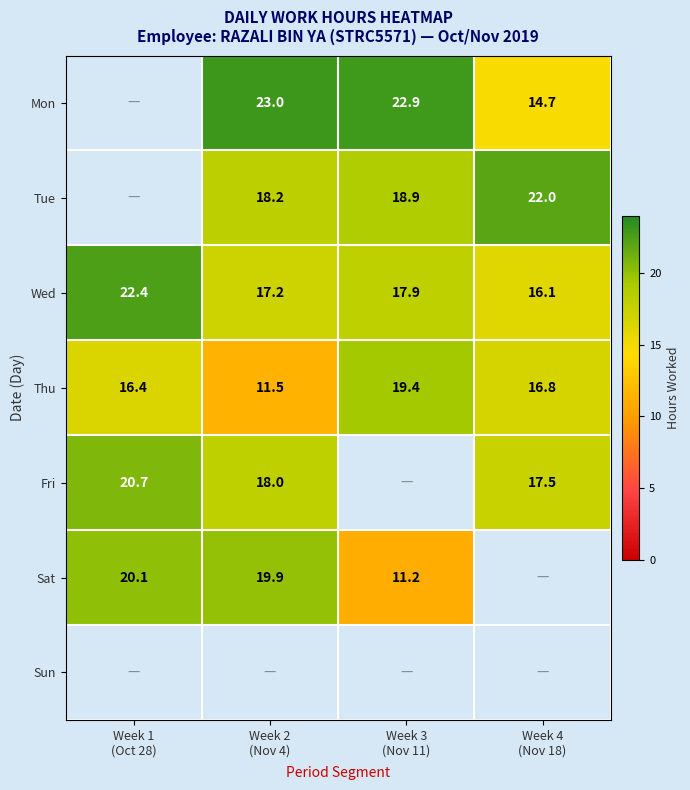

Which category has the highest value in the Sat series?

Week 1 (Oct 28)